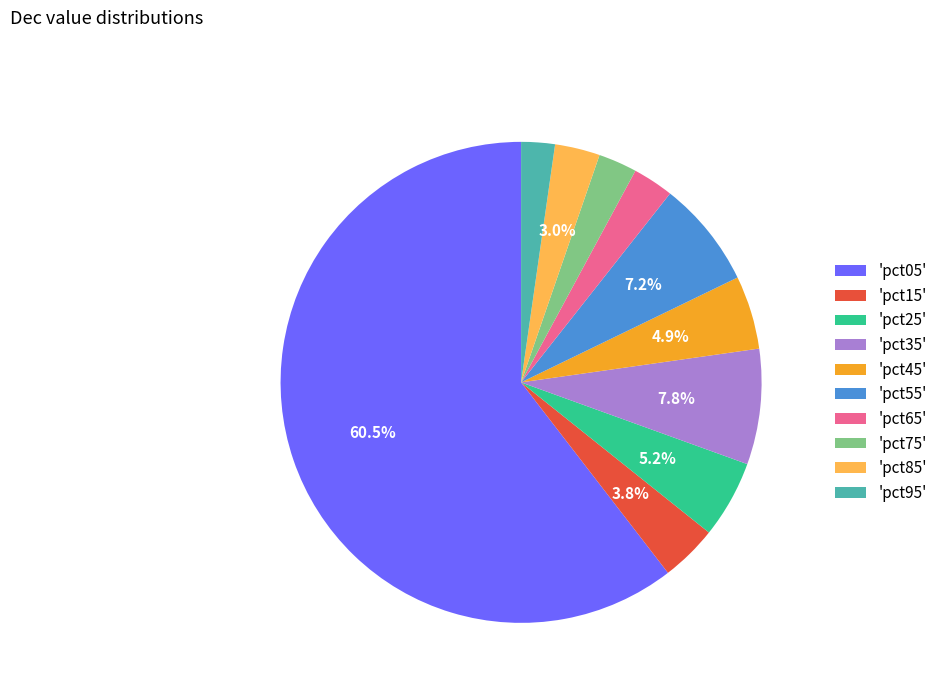

Which slice is the largest?

'pct05'